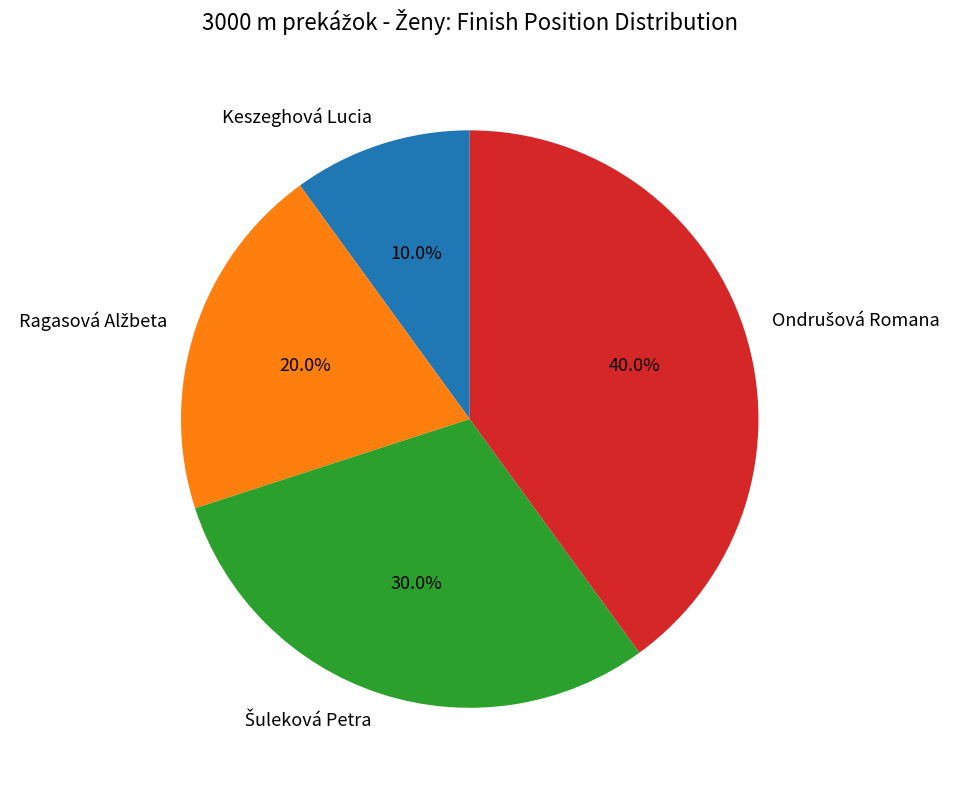

Is there a majority slice in this chart?

No